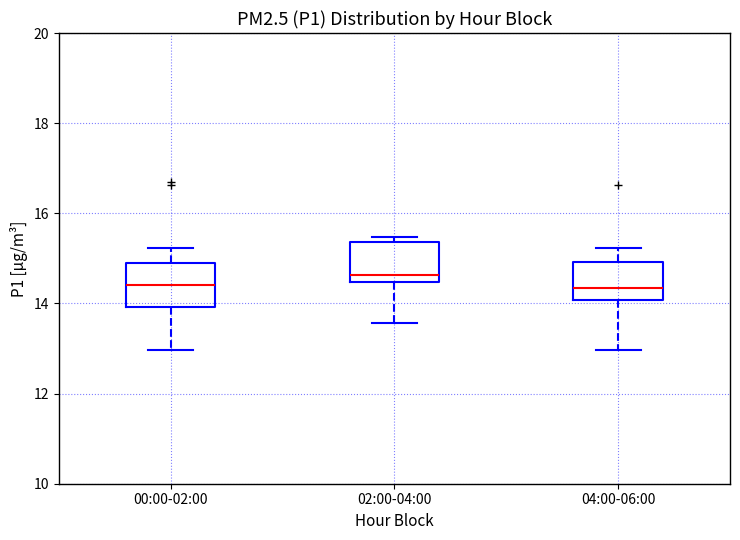

Where is the upper edge of the box for 04:00-06:00 on the y-axis? The values are not printed on the chart, so give them approximately, as read against the axis.

15.0